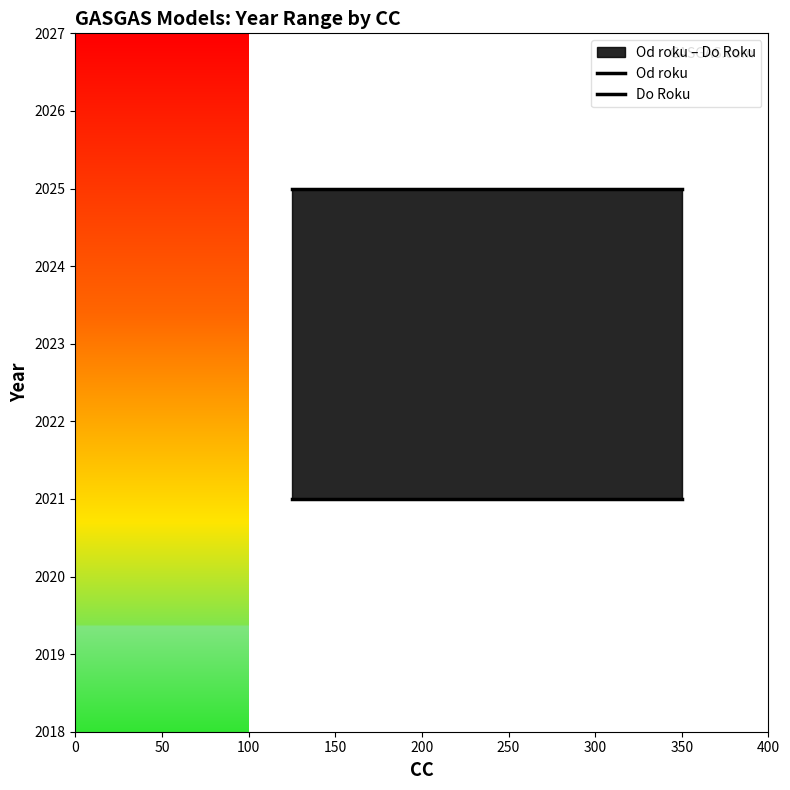

At 0, list the series in order from largest to smallest.

Do Roku, Od roku